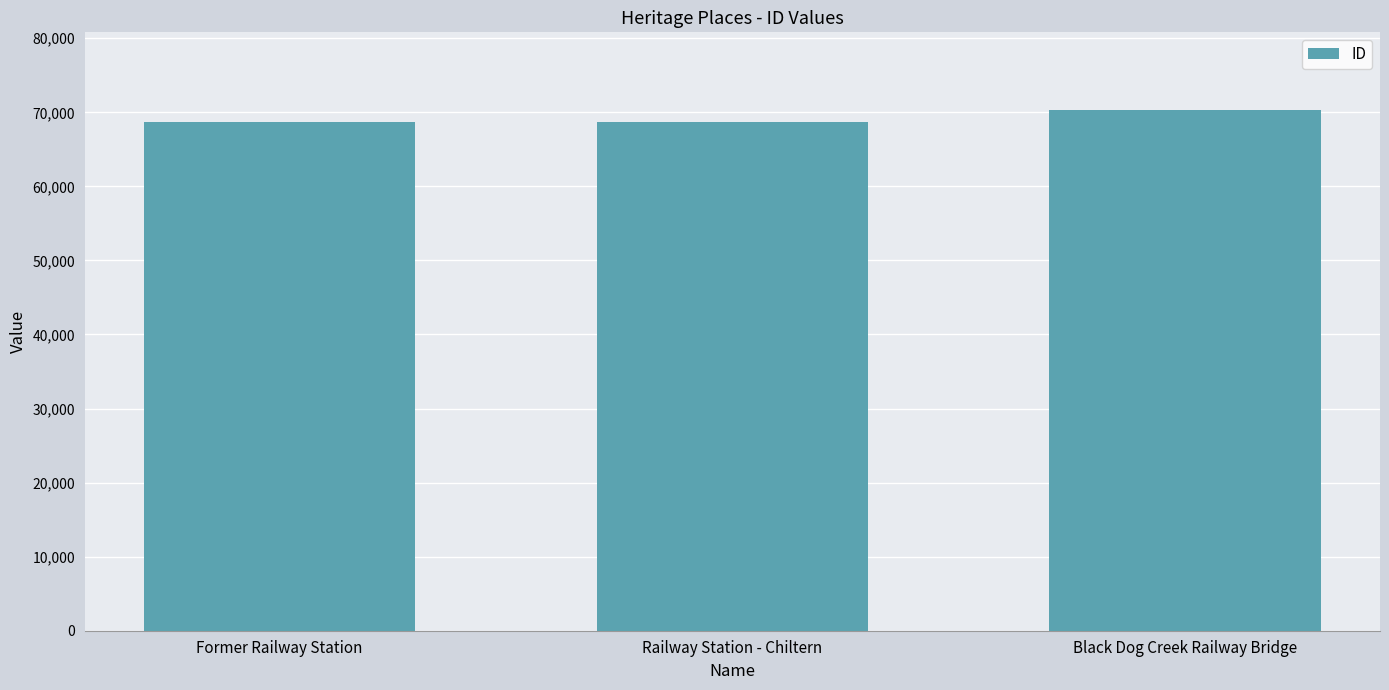

At which label is the value closest to 69474?

Railway Station - Chiltern